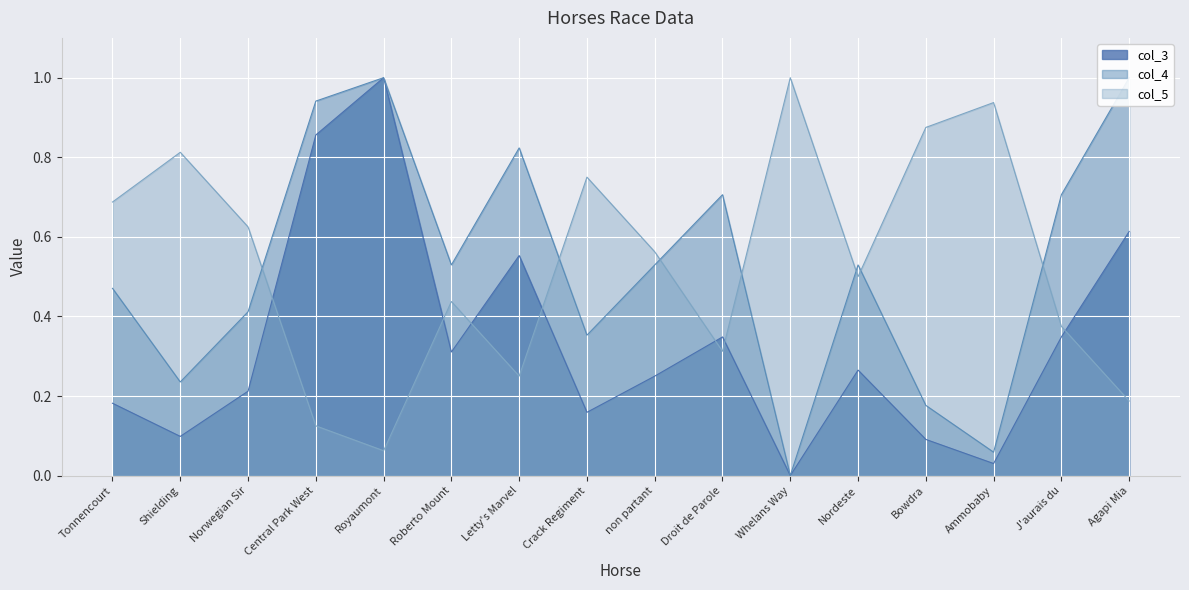

Is the value of col_4 at Central Park West greater than the value of col_3 at Agapi Mia?

Yes